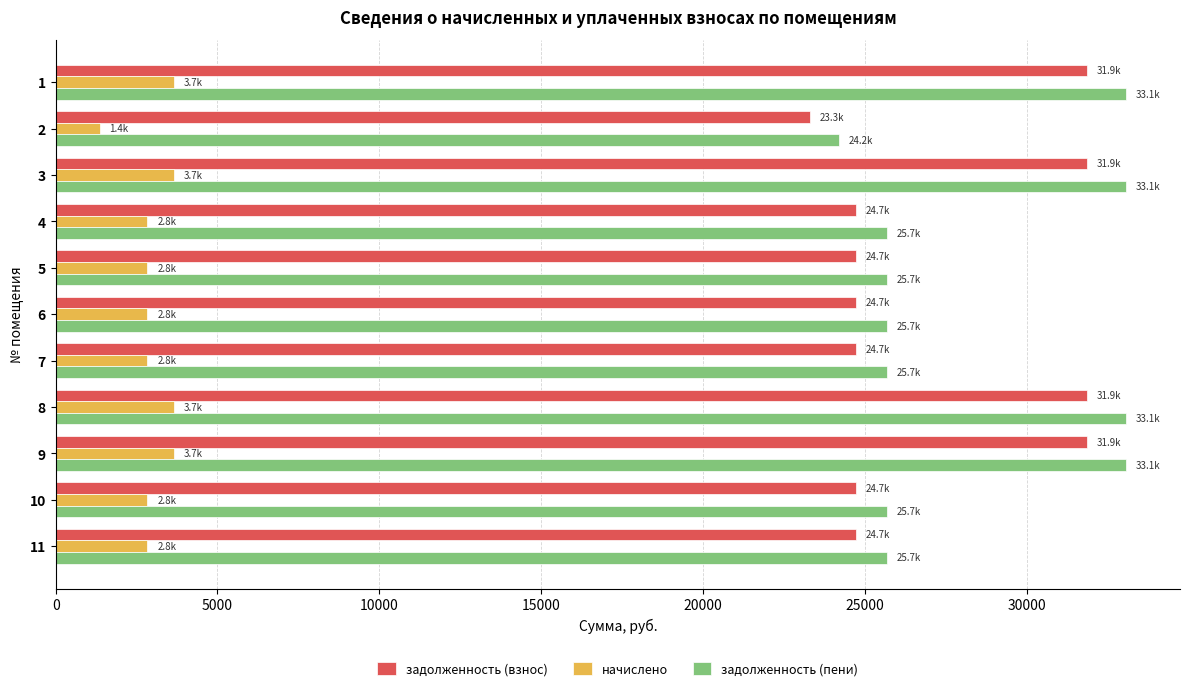

What are all the series names shown in the legend?

задолженность (взнос), начислено, задолженность (пени)